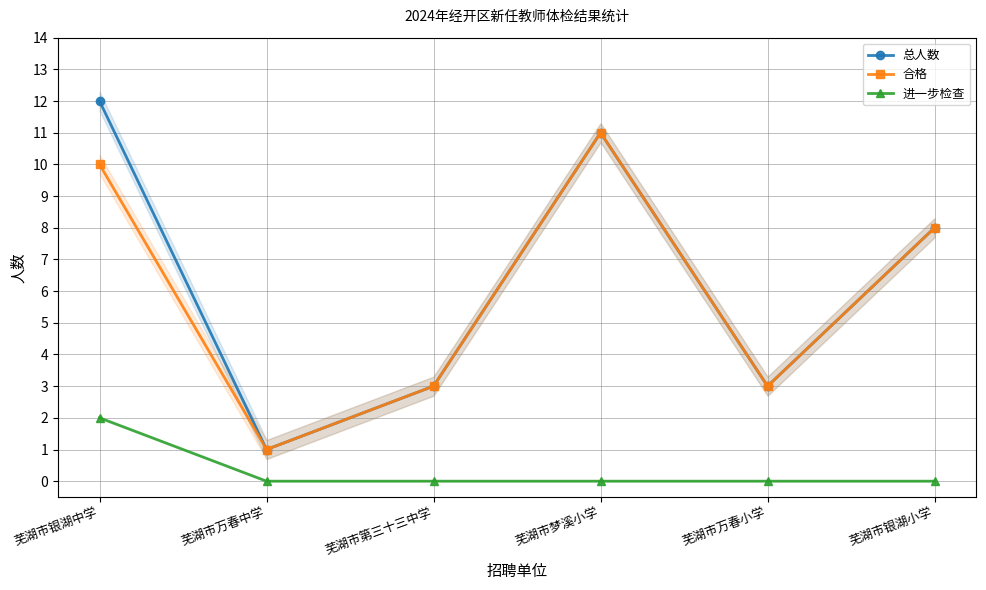

The 总人数 series shows 8 at 芜湖市银湖小学. True or false?

True